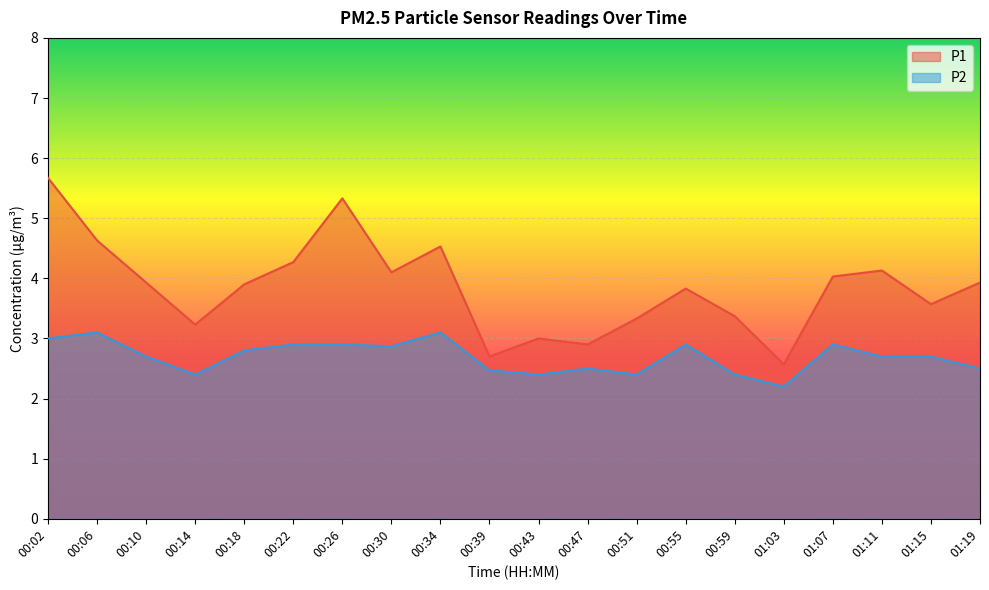

What is the value of the P2 point at the 13th from the left?

2.4